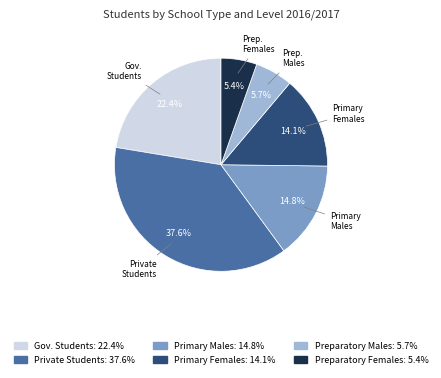

Is it true that Gov. Students is 11% of the pie?

False